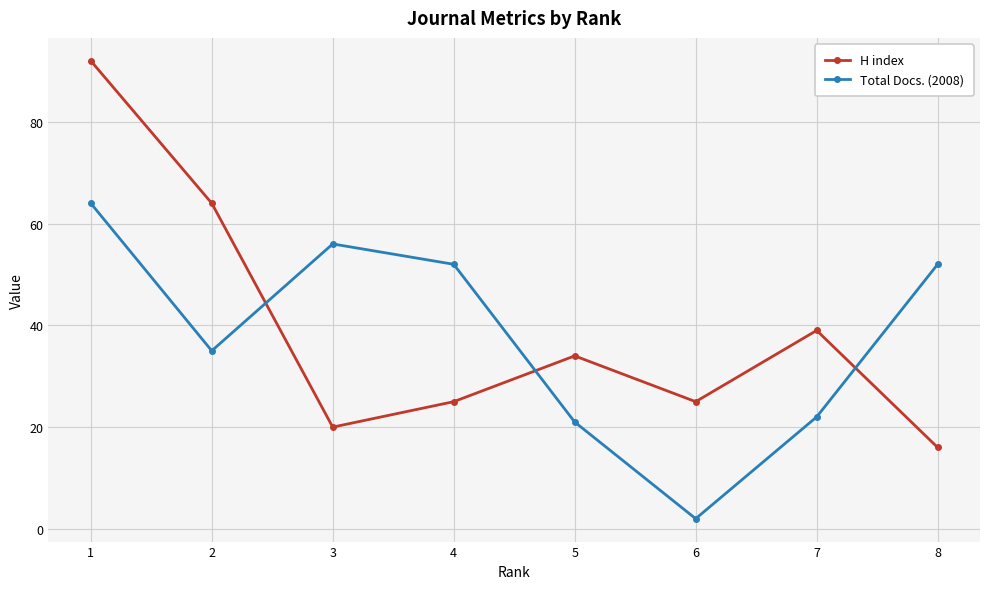

In H index, how many points are higher than both neighbors (excluding endpoints)?

2